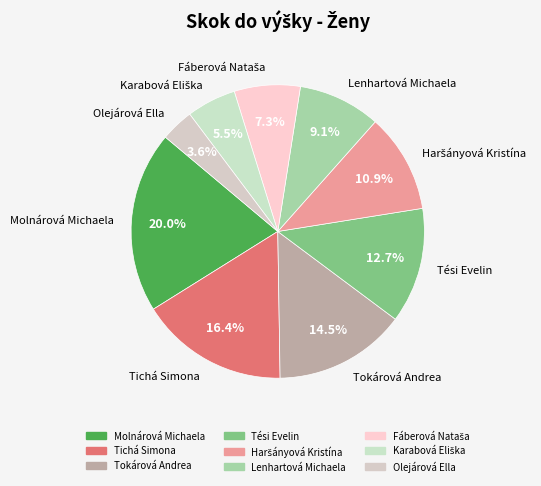

Is there any slice that represents more than half of the pie?

No